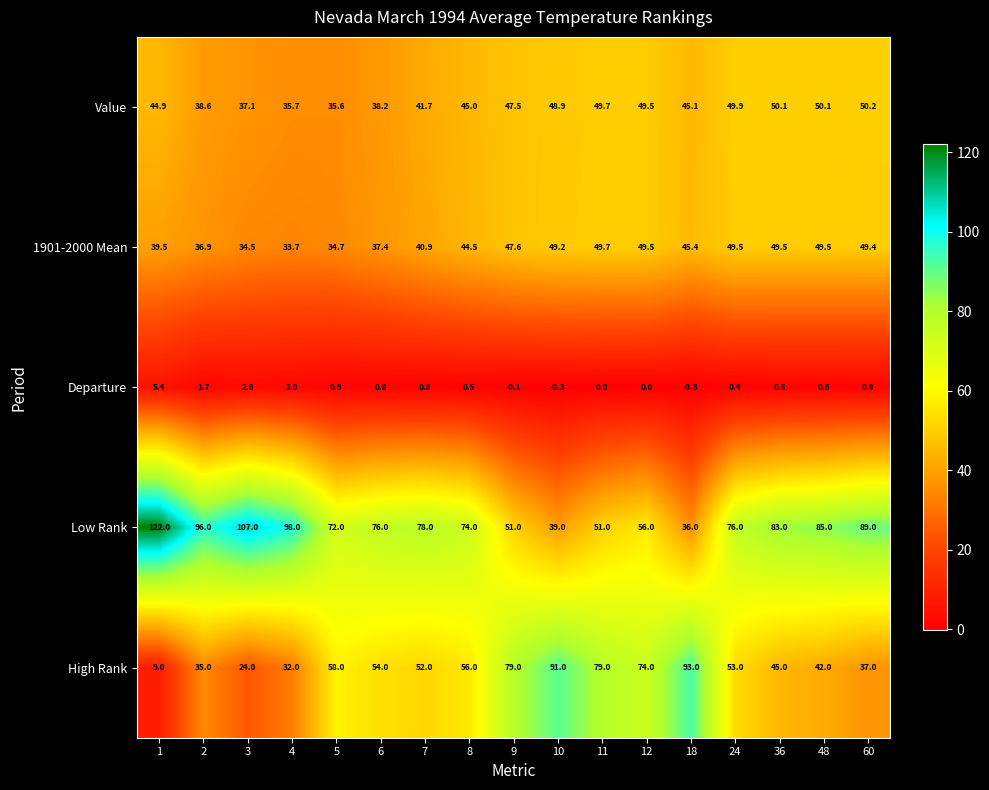

True or false: Departure has a value of 0.8 at 6.

True